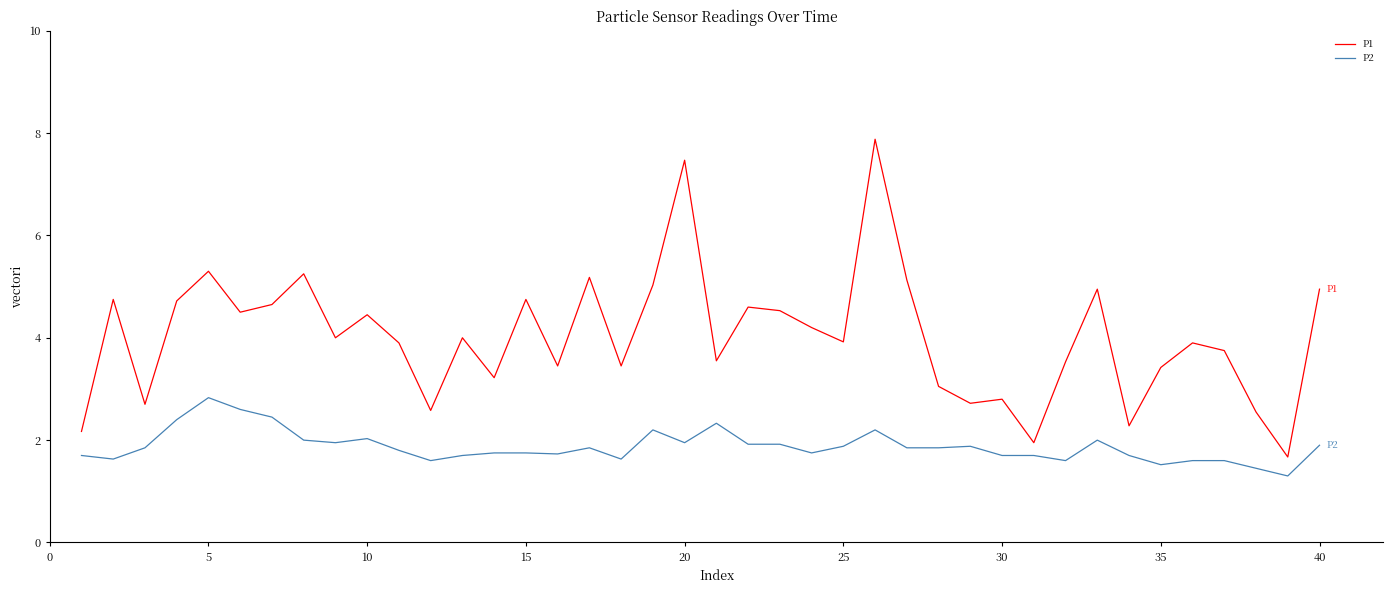

True or false: P2 and P1 intersect in this chart.

False